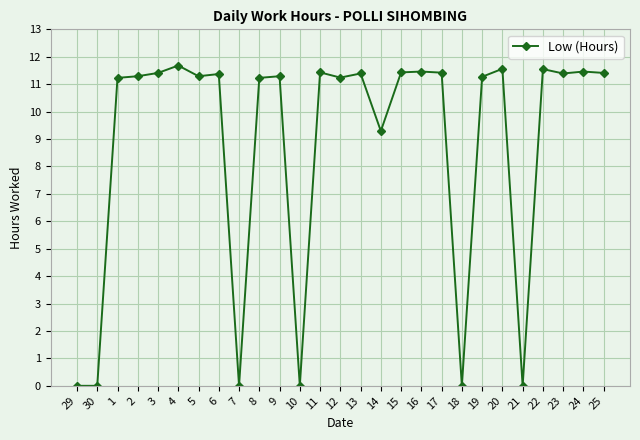

Between 19 and 16, which is larger?

16